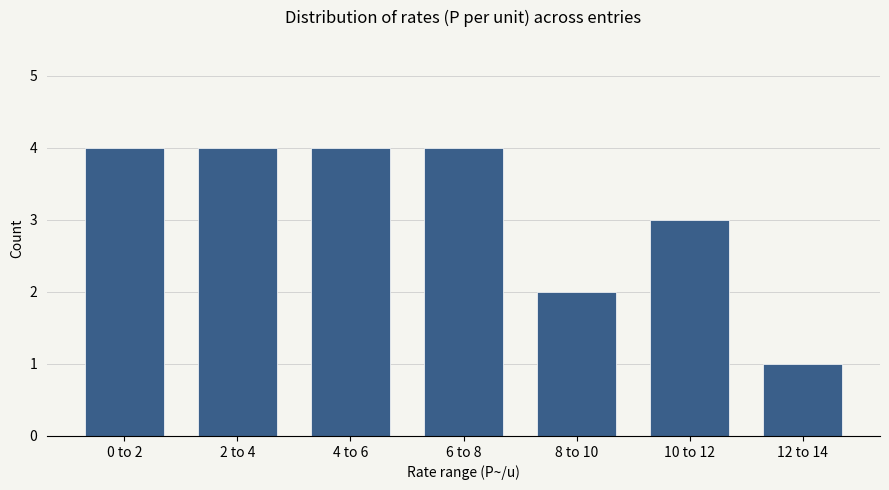

Reading right to left, extract all data points from this chart.

12 to 14=1	10 to 12=3	8 to 10=2	6 to 8=4	4 to 6=4	2 to 4=4	0 to 2=4